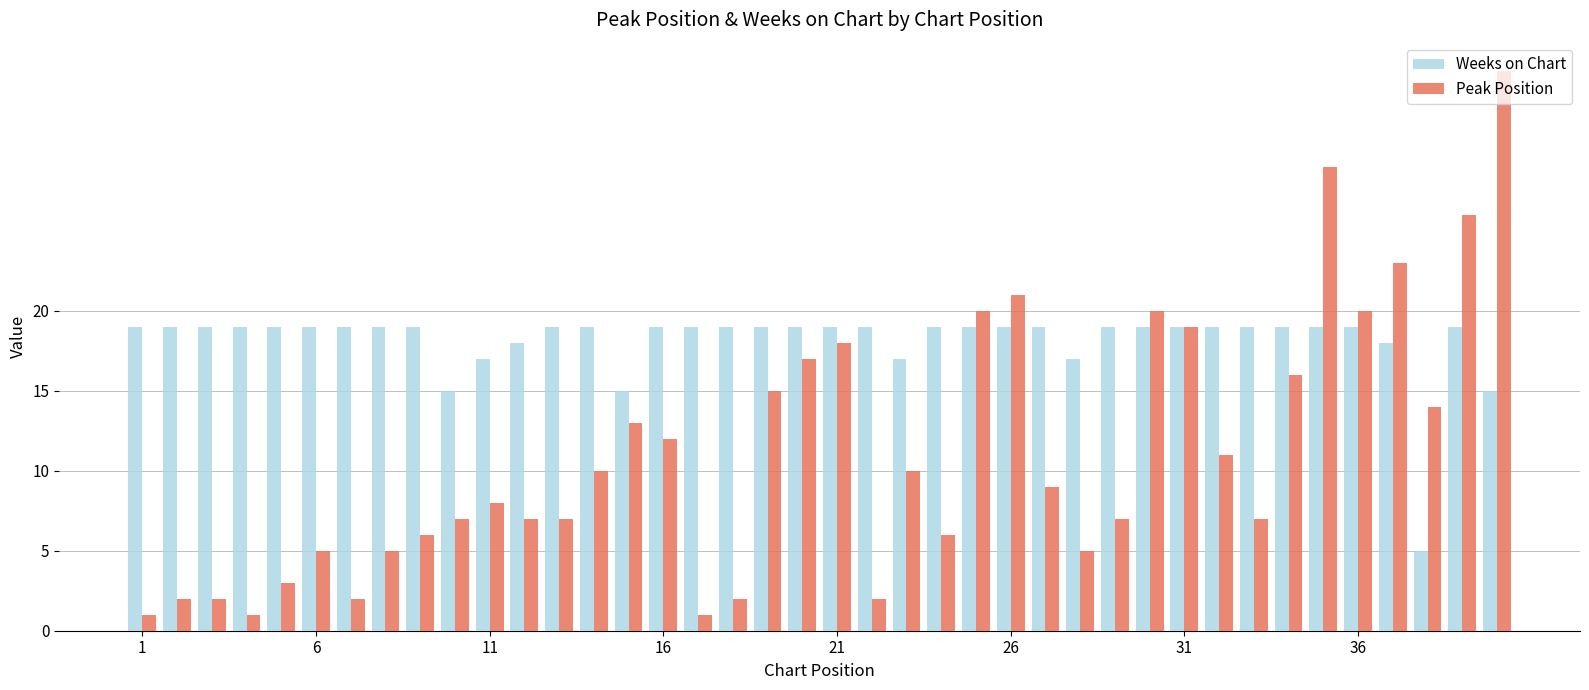

What is the highest value of the Weeks on Chart series?

19